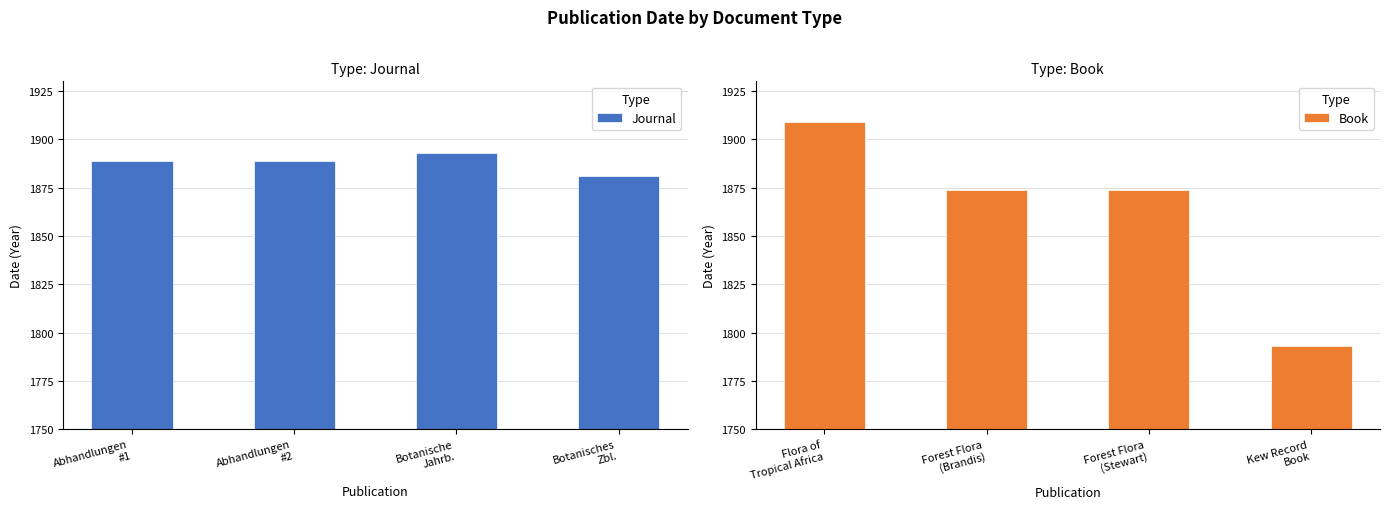

What is the average value of the Journal series?

1888